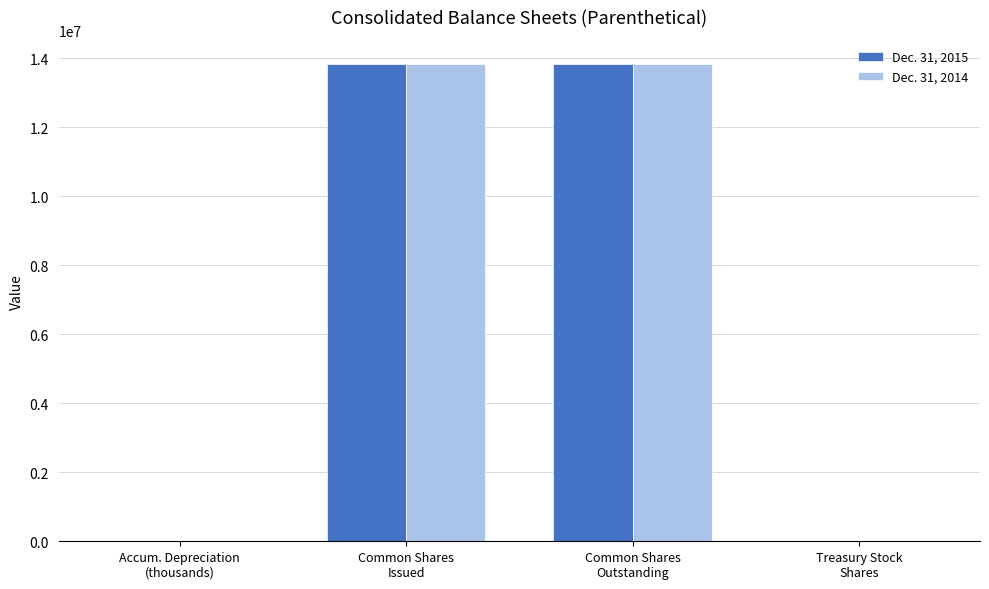

What is the difference between the maximum and minimum values in the Dec. 31, 2014 series?

13834654